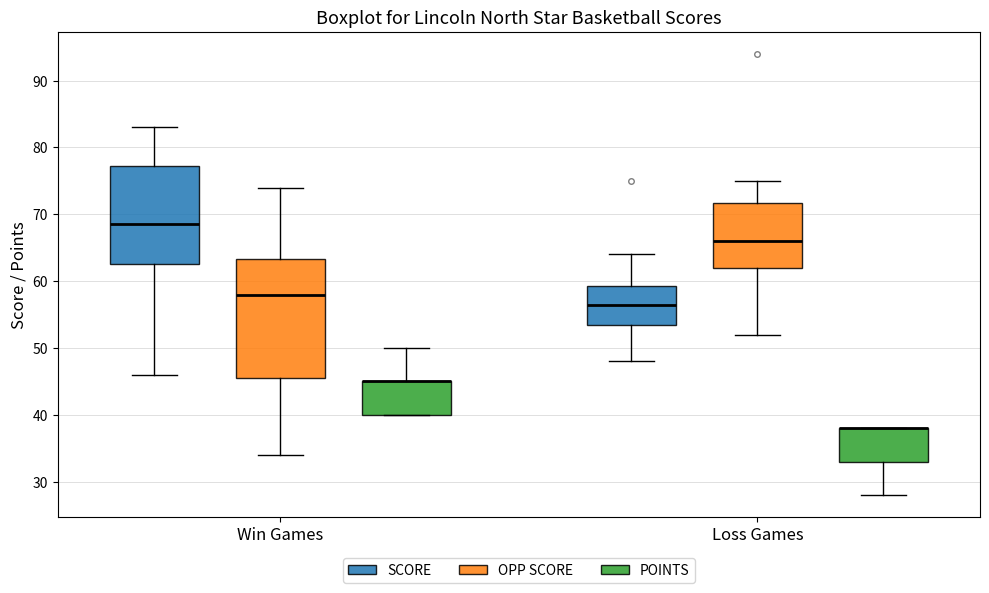

Comparing the boxes themselves (not the whiskers), which one is the tallest?

Win Games (OPP SCORE)